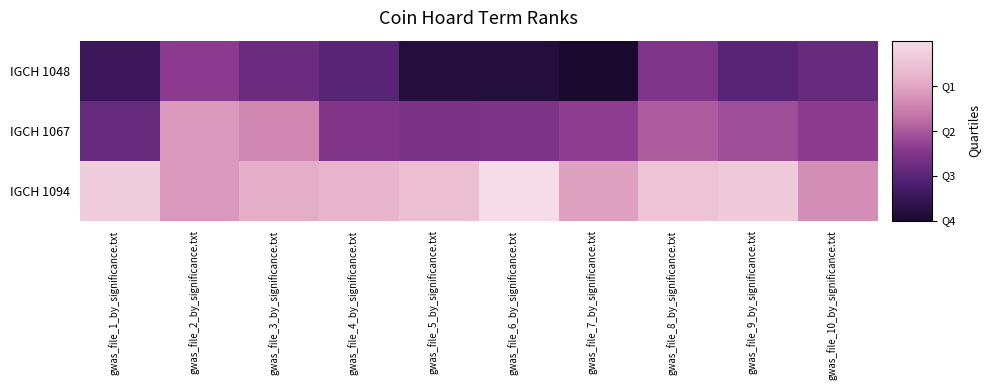

Reading left to right, extract all data points from this chart.

IGCH 1048: gwas_file_1_by_significance.txt=-322.5	gwas_file_2_by_significance.txt=-288.0	gwas_file_3_by_significance.txt=-301.1	gwas_file_4_by_significance.txt=-309.1	gwas_file_5_by_significance.txt=-335.6	gwas_file_6_by_significance.txt=-335.6	gwas_file_7_by_significance.txt=-341.5	gwas_file_8_by_significance.txt=-293.0	gwas_file_9_by_significance.txt=-308.9	gwas_file_10_by_significance.txt=-302.5
IGCH 1067: gwas_file_1_by_significance.txt=-303.8	gwas_file_2_by_significance.txt=-246.8	gwas_file_3_by_significance.txt=-255.1	gwas_file_4_by_significance.txt=-292.3	gwas_file_5_by_significance.txt=-294.1	gwas_file_6_by_significance.txt=-294.0	gwas_file_7_by_significance.txt=-286.7	gwas_file_8_by_significance.txt=-273.5	gwas_file_9_by_significance.txt=-279.1	gwas_file_10_by_significance.txt=-287.5
IGCH 1094: gwas_file_1_by_significance.txt=-218.3	gwas_file_2_by_significance.txt=-246.6	gwas_file_3_by_significance.txt=-237.5	gwas_file_4_by_significance.txt=-233.0	gwas_file_5_by_significance.txt=-227.6	gwas_file_6_by_significance.txt=-207.9	gwas_file_7_by_significance.txt=-243.0	gwas_file_8_by_significance.txt=-224.1	gwas_file_9_by_significance.txt=-219.5	gwas_file_10_by_significance.txt=-252.2